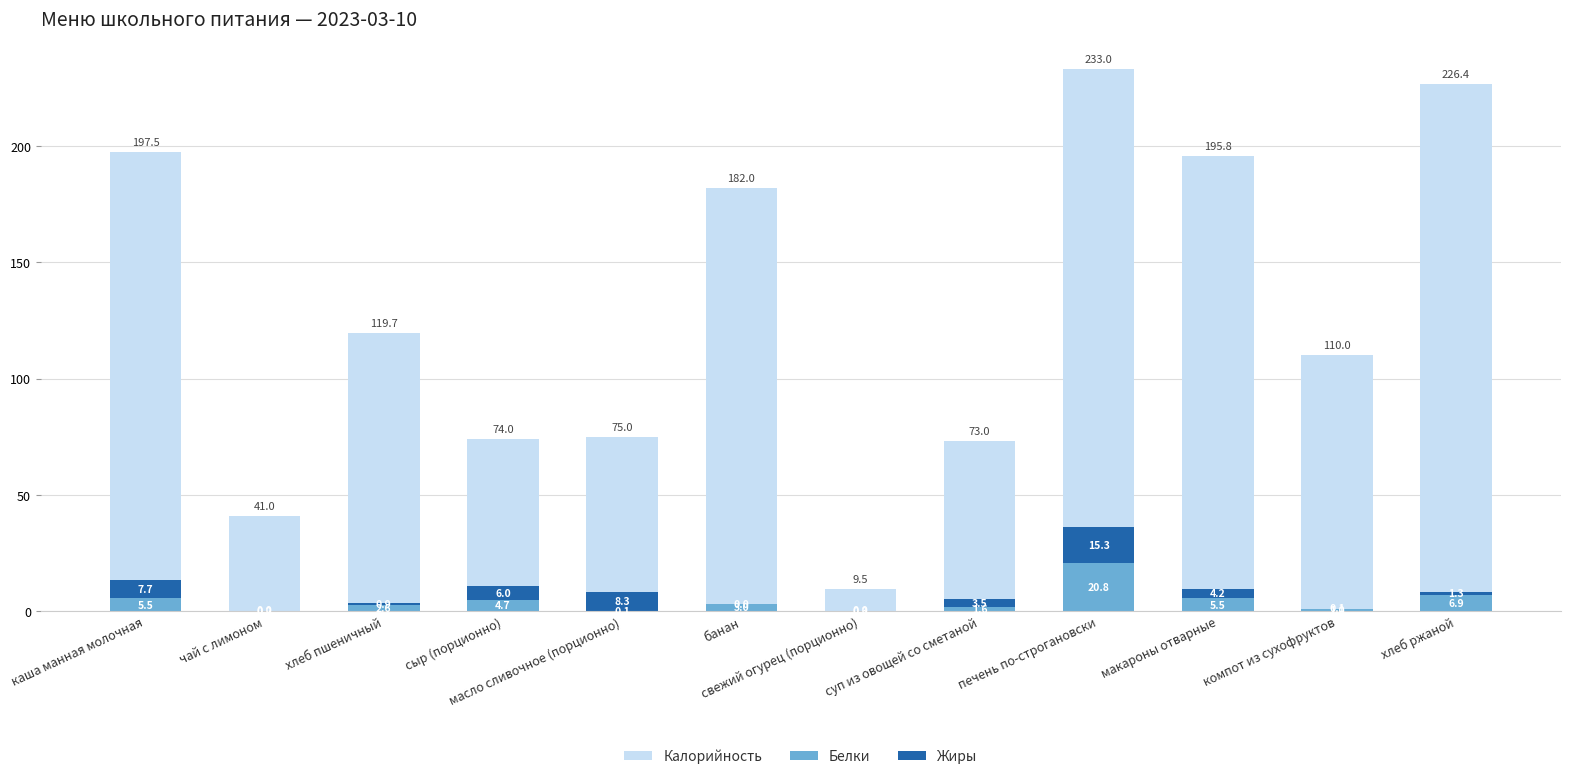

True or false: Калорийность has a value of 74.0 at сыр (порционно).

True